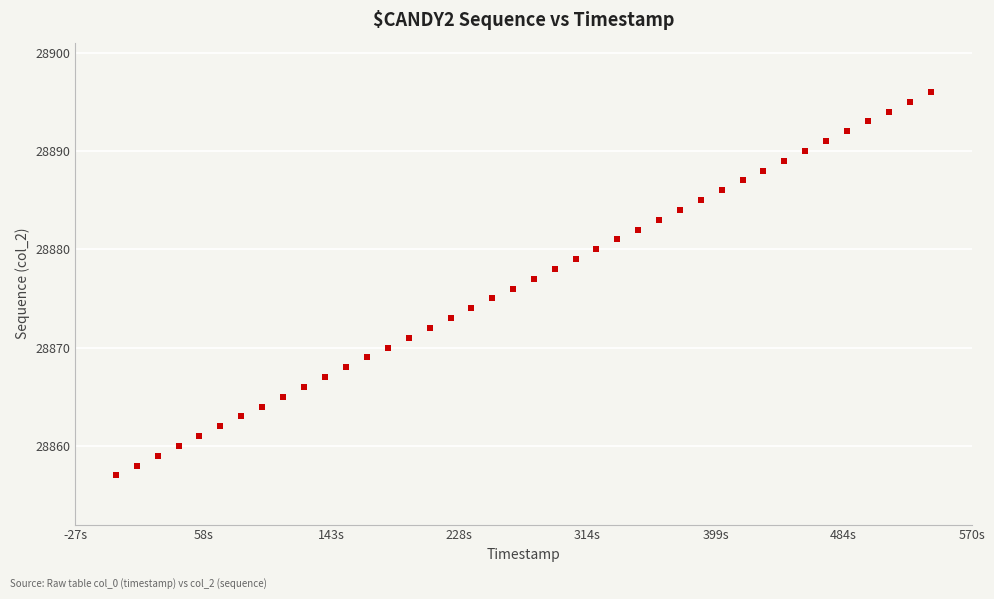

What is the range of Y values (max minus min)?

39